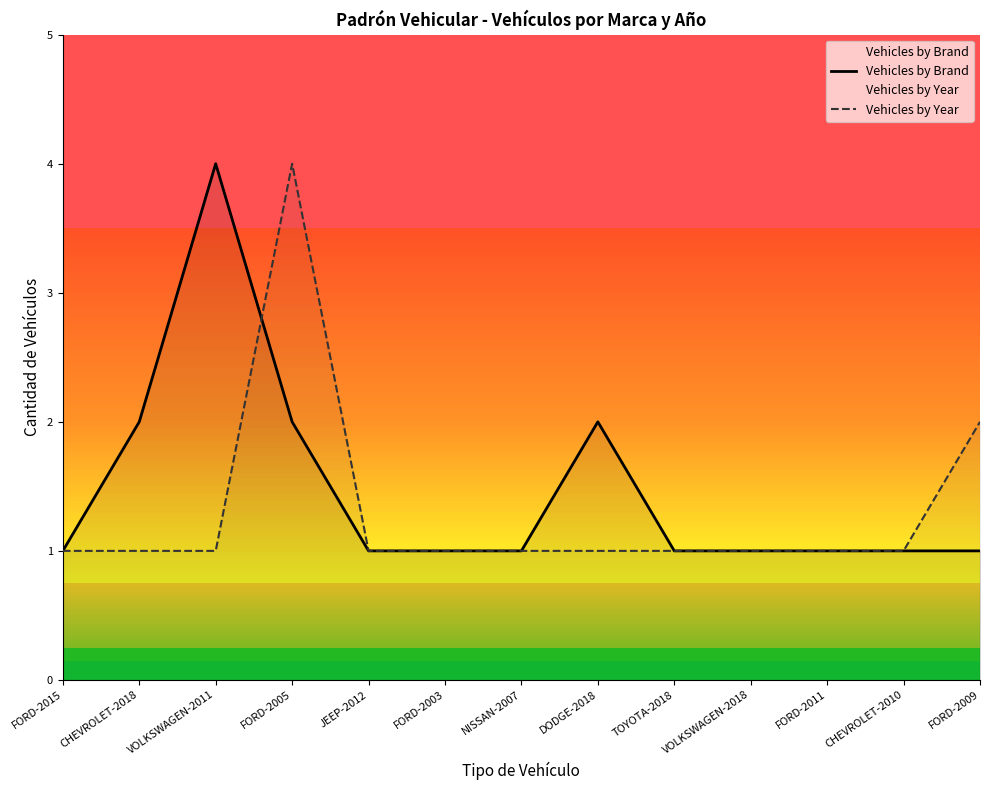

Which series has the largest total across all categories?

Vehicles by Brand